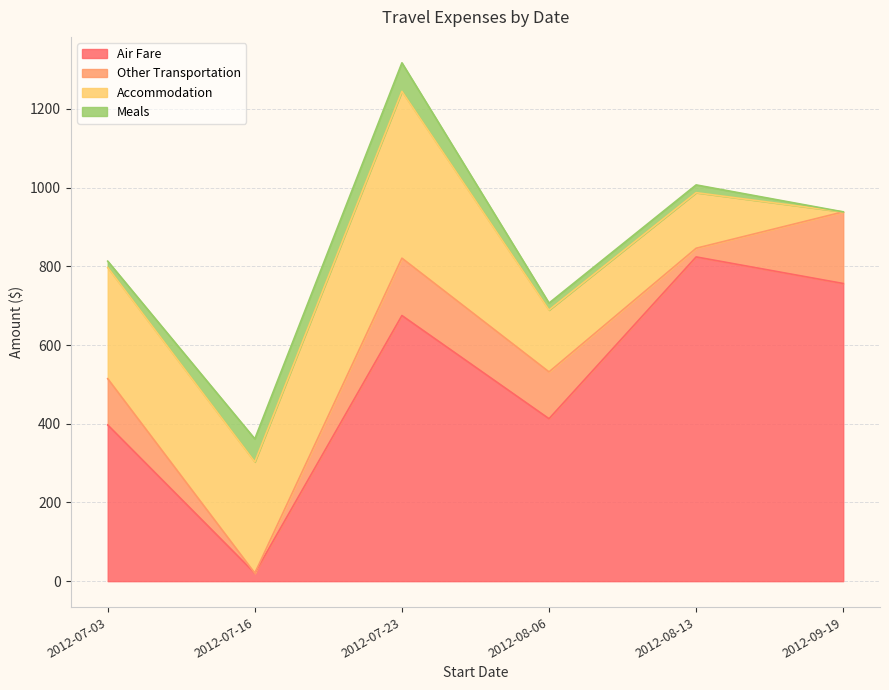

Does the chart display data point markers on the line(s)?

No